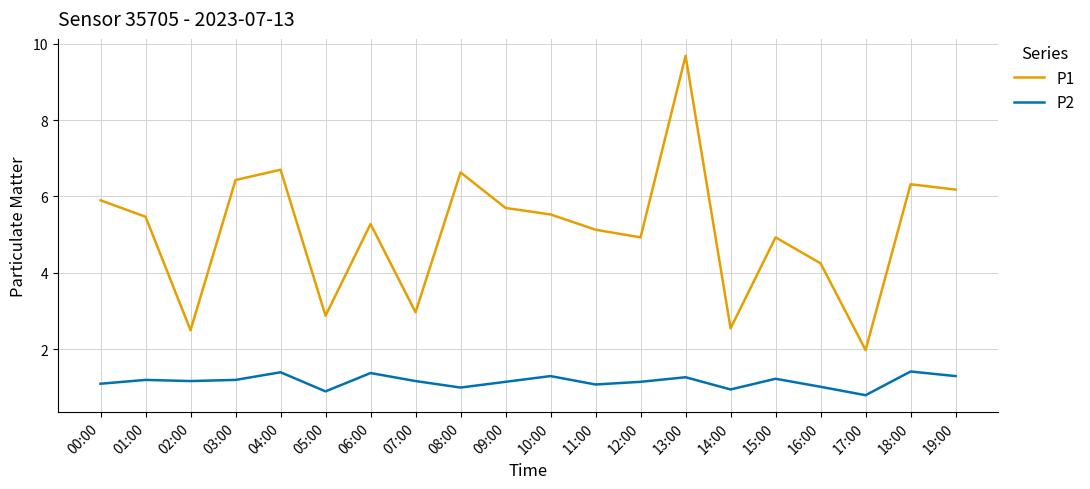

Rank the series by their average value, from lowest to highest.

P2, P1